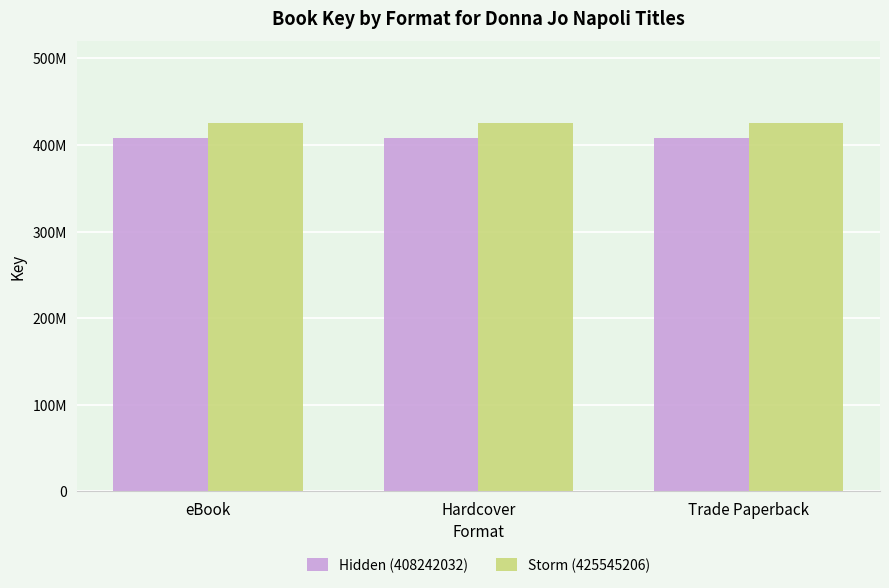

Reading left to right, what are all the values shown in this chart?

Hidden (408242032): 408242032	408242032	408242032
Storm (425545206): 425545206	425545206	425545206